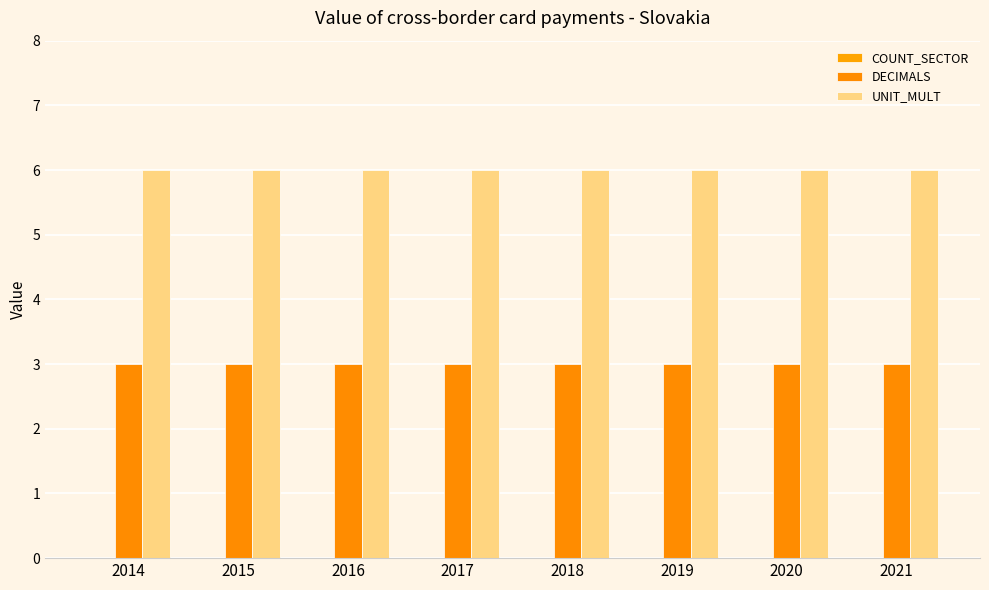

What is the value of the UNIT_MULT bar at the 5th from the left?

6